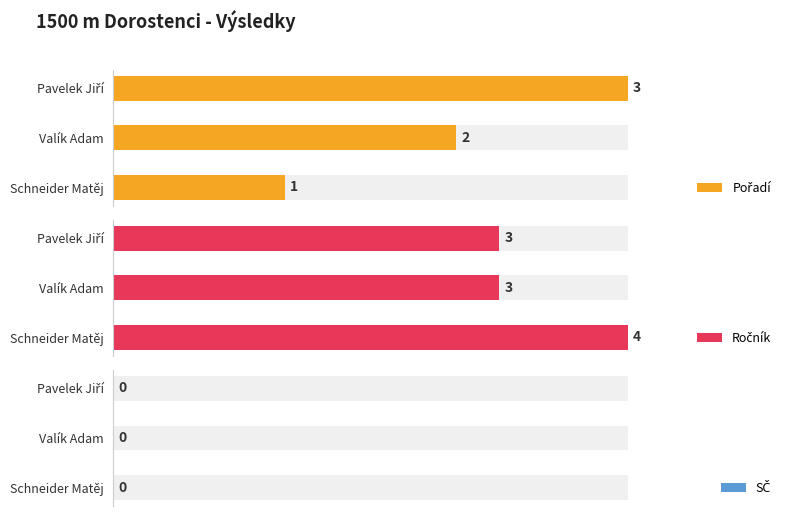

How many groups of bars are there?

3